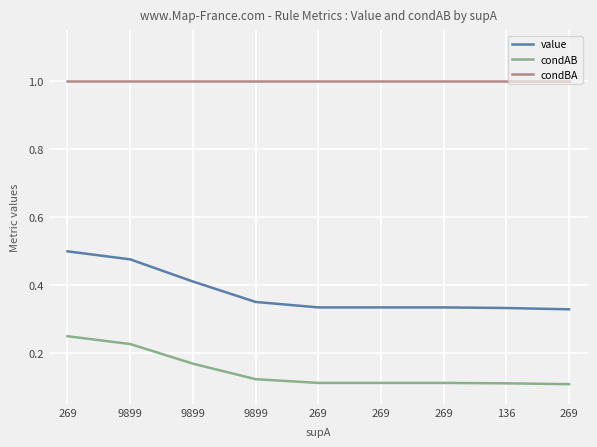

Reading right to left, list all the values displayed in this chart.

value: 0.3	0.3	0.3	0.3	0.3	0.4	0.4	0.5	0.5
condAB: 0.1	0.1	0.1	0.1	0.1	0.1	0.2	0.2	0.2
condBA: 1.0	1.0	1.0	1.0	1.0	1.0	1.0	1.0	1.0